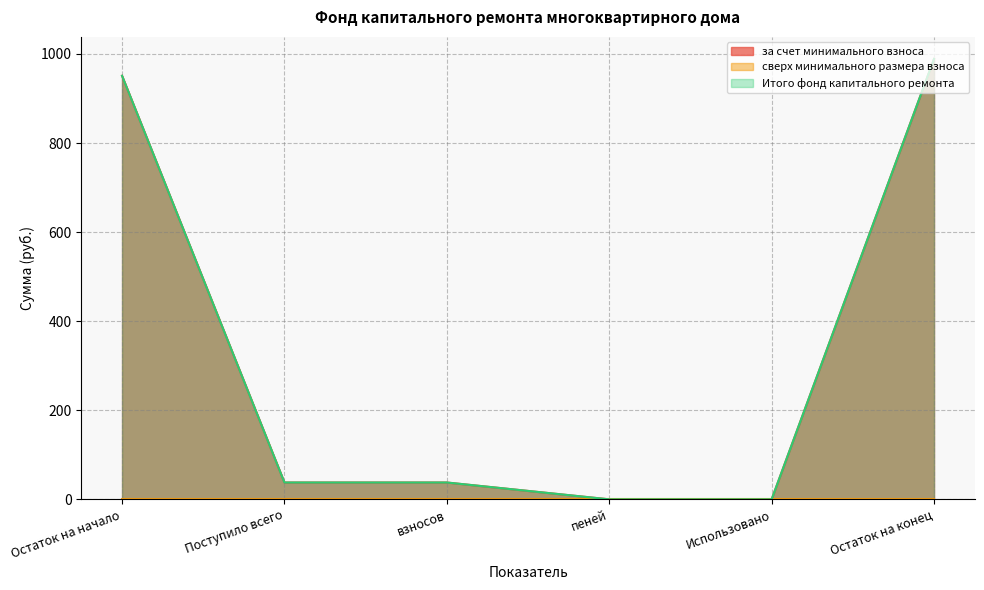

What is the difference between the maximum and minimum values in the за счет минимального взноса series?

988.9